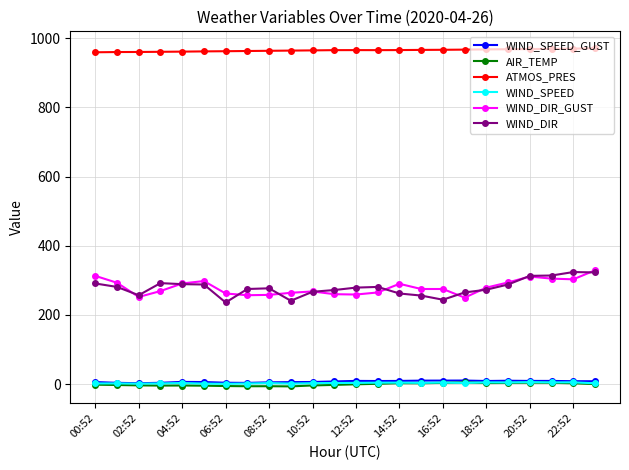

In WIND_SPEED, how many points are lower than both neighbors (excluding endpoints)?

7